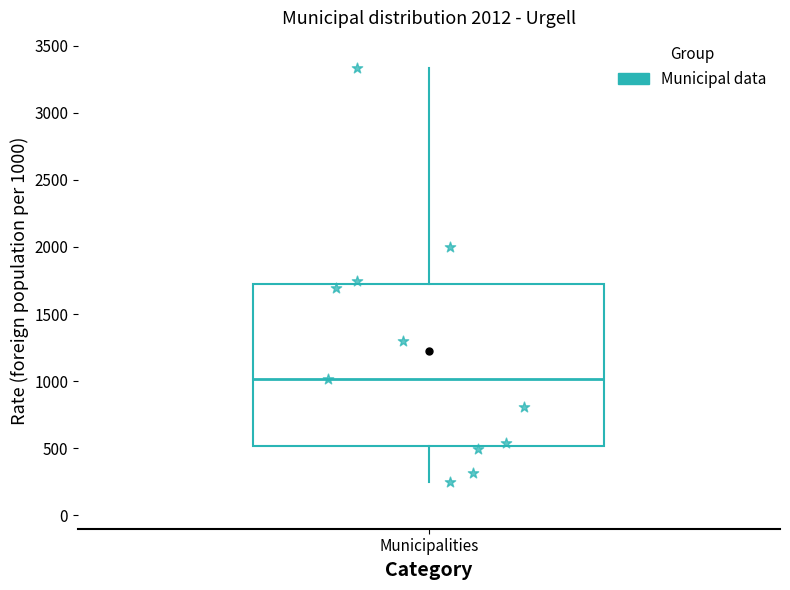

What Y value in the scatter plot is closest to 1791?

1750